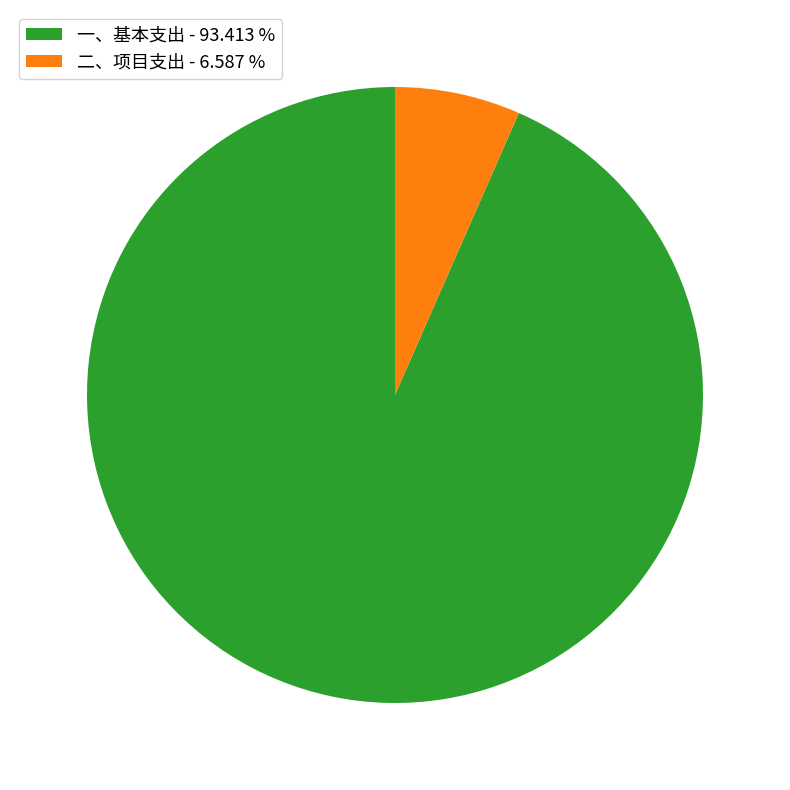

How many slices are in this pie chart?

2